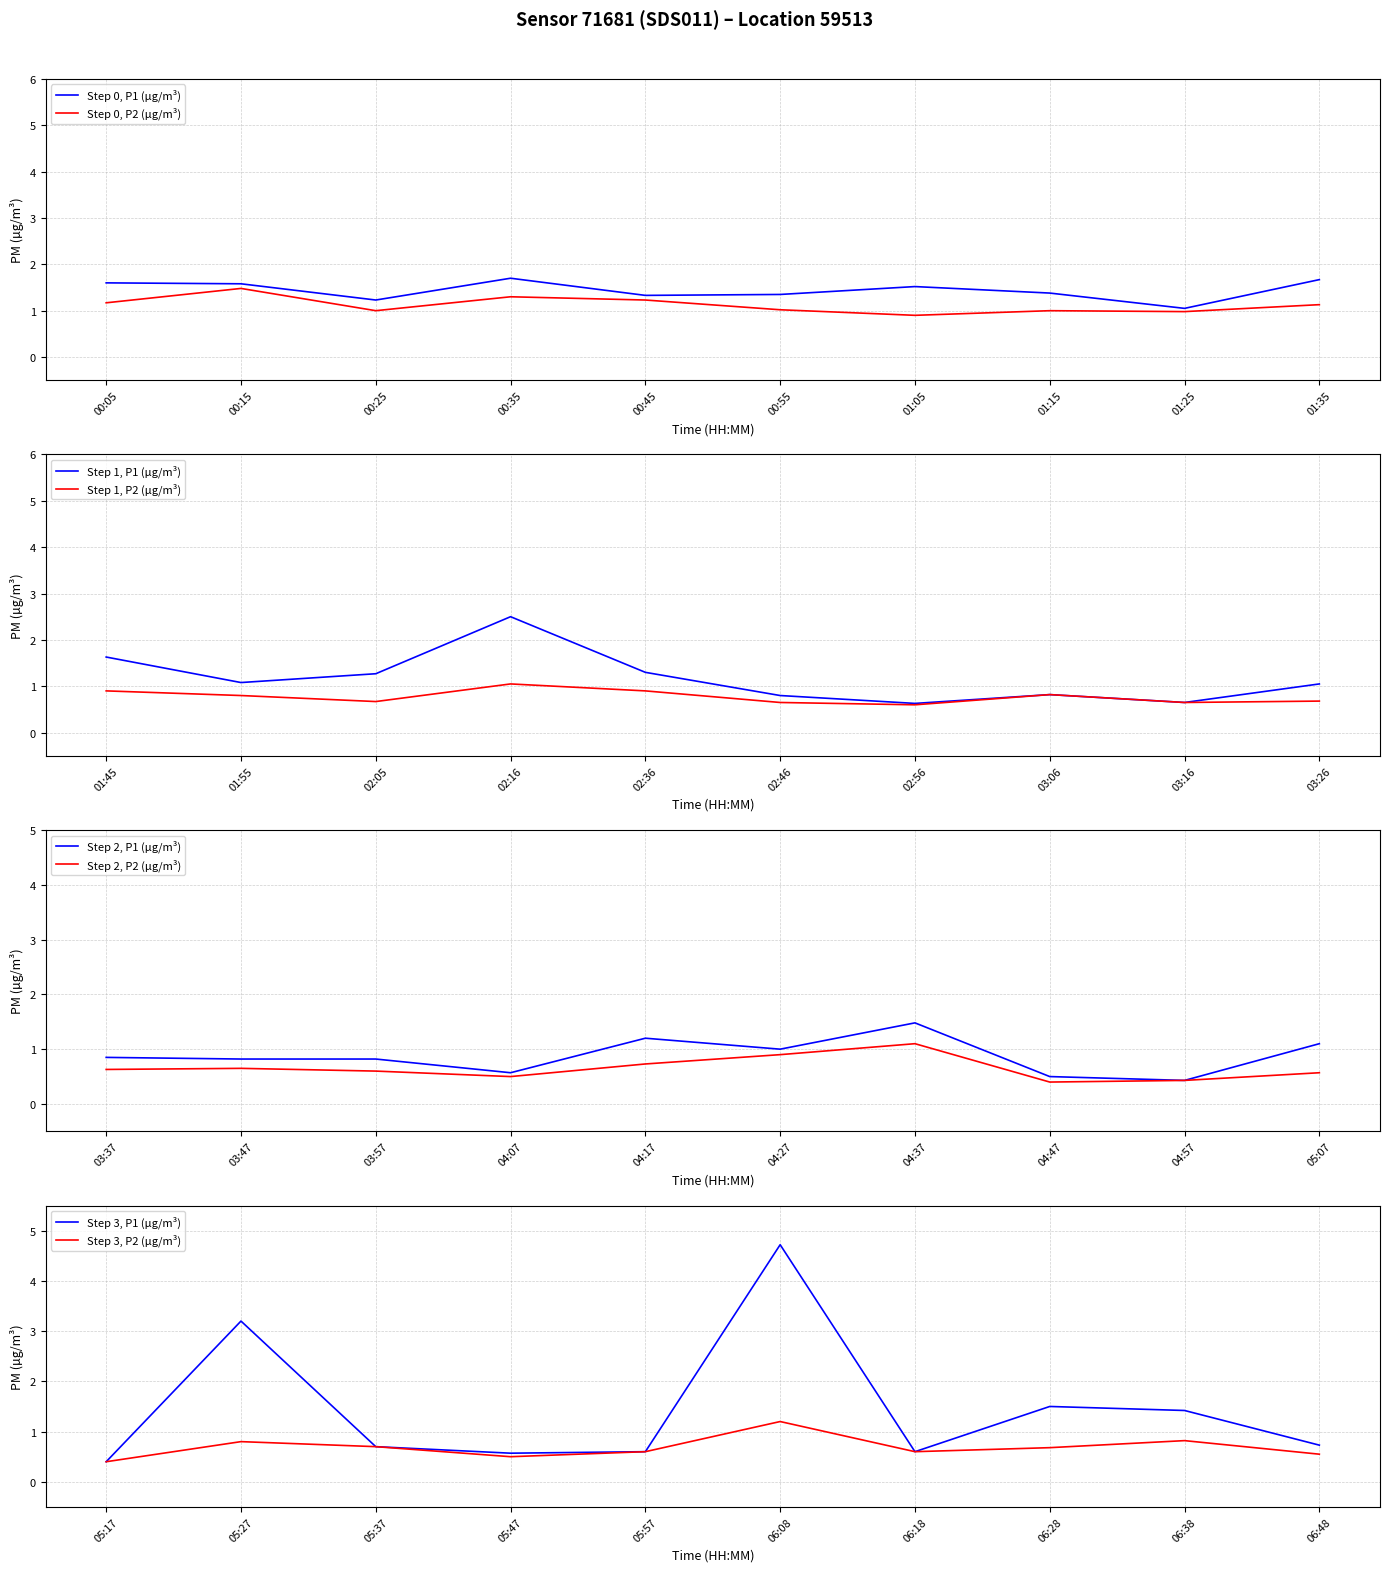

What position from the right is 03:57?

18